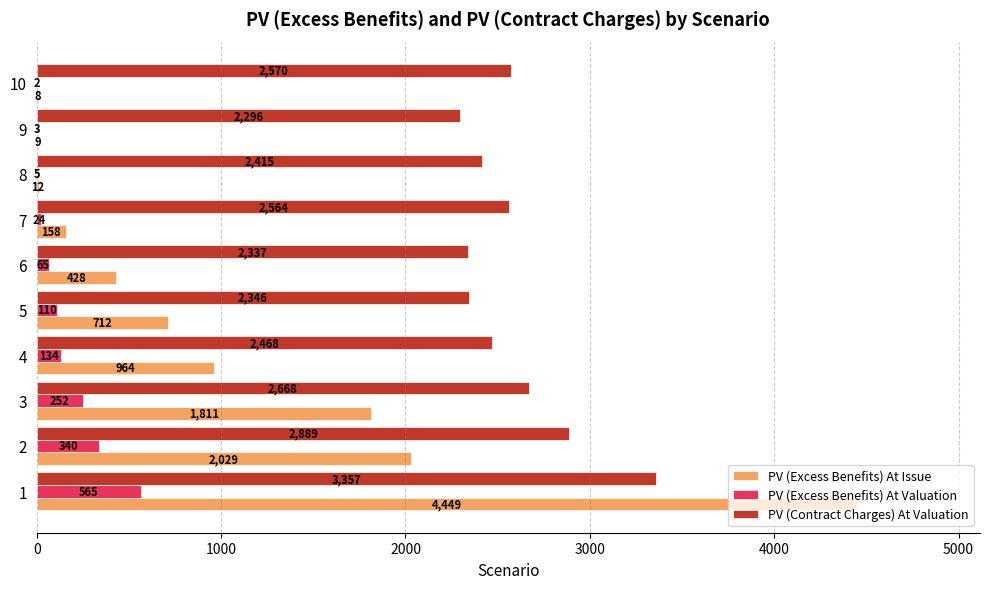

Between 3 and 4, which series saw the biggest shift?

PV (Excess Benefits) At Issue